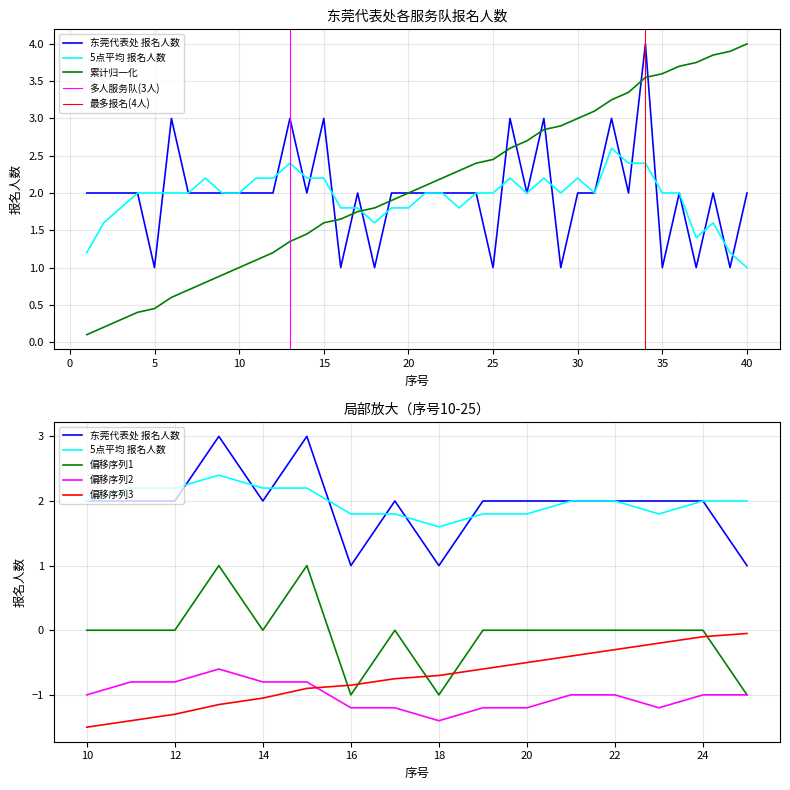

Does the chart display data point markers on the line(s)?

No